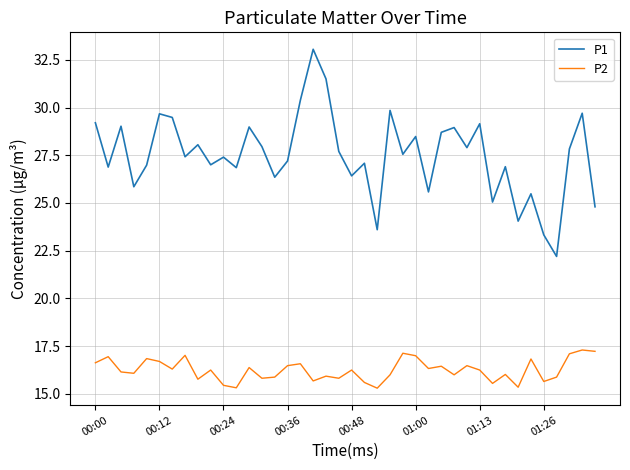

What is the minimum value shown in the chart?

15.3